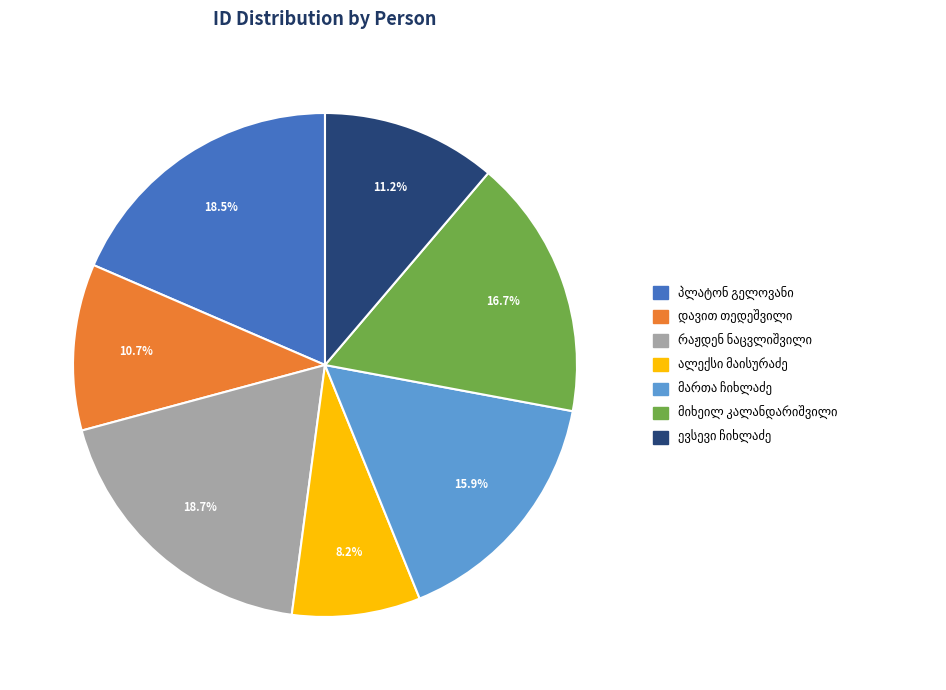

Is there a majority slice in this chart?

No